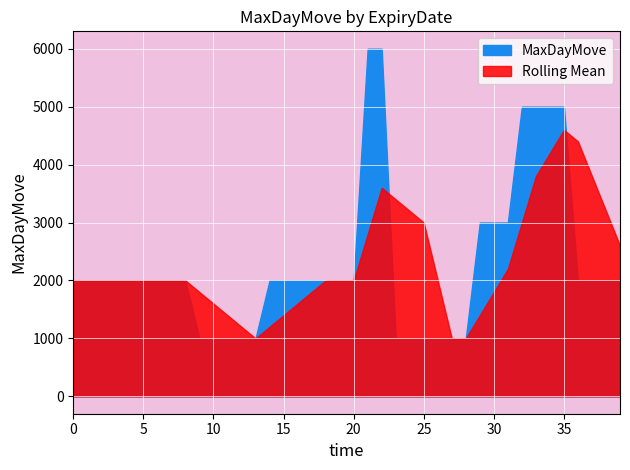

Reading left to right, extract all data points from this chart.

2000	2000	2000	2000	2000	2000	2000	2000	2000	1000	1000	1000	1000	1000	2000	2000	2000	2000	2000	2000	2000	6000	6000	1000	1000	1000	1000	1000	1000	3000	3000	3000	5000	5000	5000	5000	2000	2000	2000	2000